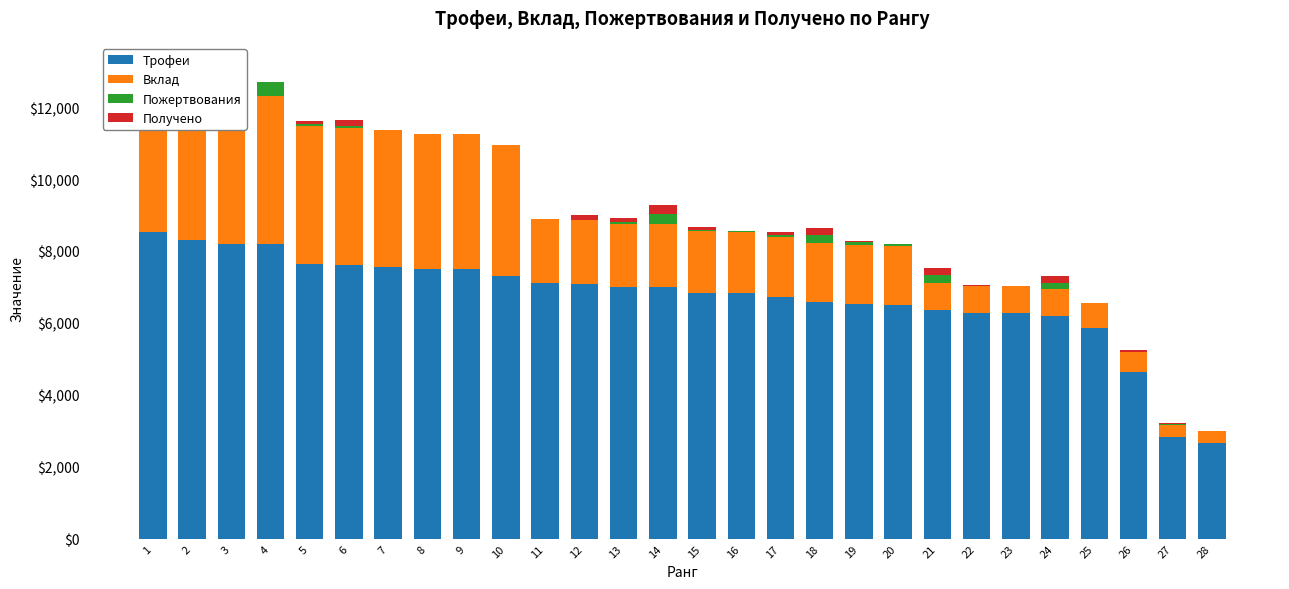

Reading left to right, what are all the values shown in this chart?

Трофеи: 8535	8303	8208	8206	7652	7616	7569	7500	7500	7293	7121	7082	7000	7000	6846	6826	6720	6585	6530	6509	6357	6275	6267	6197	5848	4633	2834	2666
Вклад: 4267	4151	4104	4103	3826	3808	3784	3750	3750	3646	1780	1770	1750	1750	1711	1706	1680	1646	1632	1627	762	753	752	743	701	555	340	319
Пожертвования: 192	156	163	388	64	58	16	18	0	0	0	18	54	284	18	24	59	206	78	46	202	0	0	174	0	9	10	0
Получено: 270	0	150	0	80	160	0	0	0	0	0	120	120	240	80	0	80	216	40	0	200	40	0	200	0	40	30	0